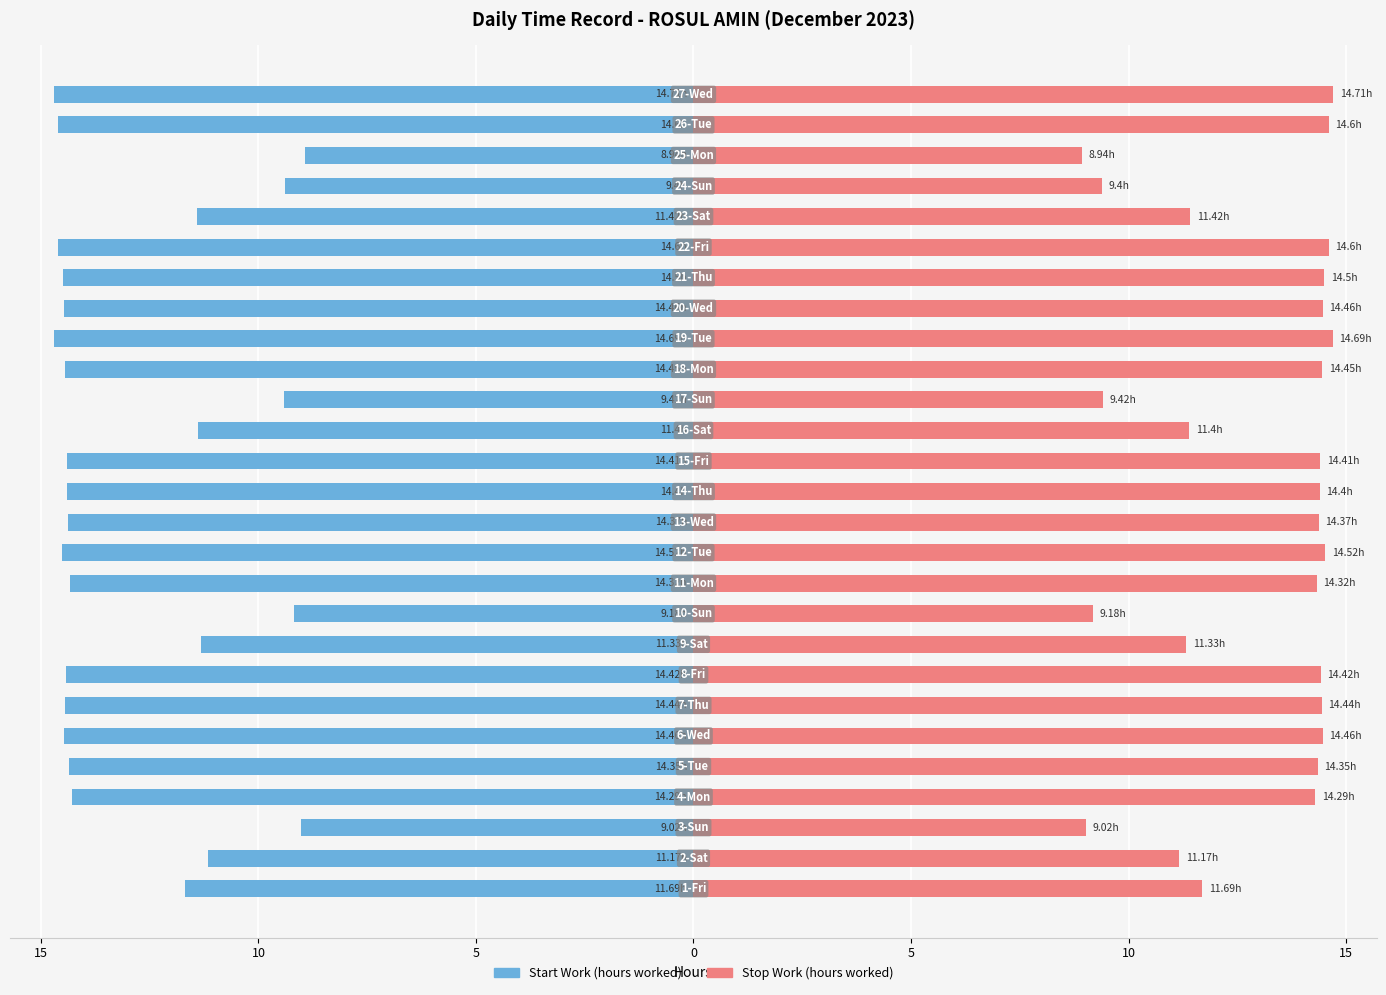

Reading left to right, extract all data points from this chart.

Start Work (hours worked): -11.7	-11.2	-9.0	-14.3	-14.3	-14.5	-14.4	-14.4	-11.3	-9.2	-14.3	-14.5	-14.4	-14.4	-14.4	-11.4	-9.4	-14.4	-14.7	-14.5	-14.5	-14.6	-11.4	-9.4	-8.9	-14.6	-14.7
Stop Work (hours worked): 11.7	11.2	9.0	14.3	14.3	14.5	14.4	14.4	11.3	9.2	14.3	14.5	14.4	14.4	14.4	11.4	9.4	14.4	14.7	14.5	14.5	14.6	11.4	9.4	8.9	14.6	14.7